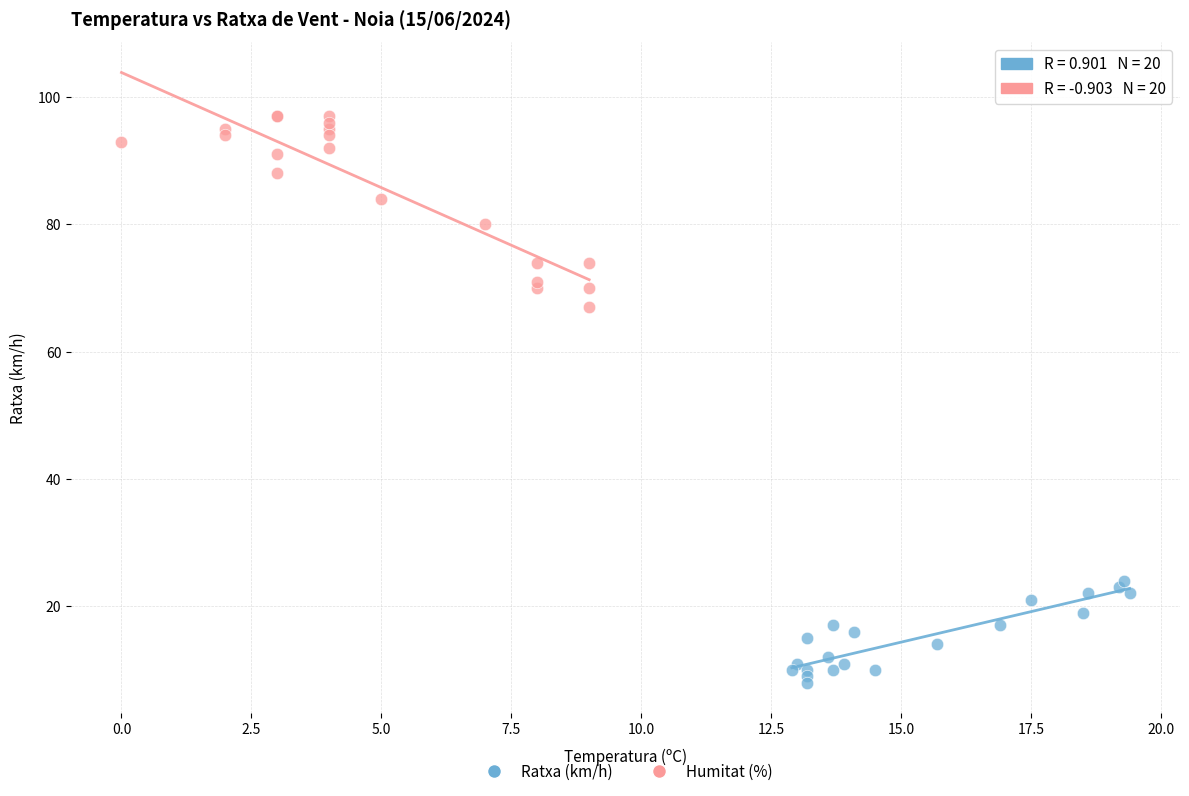

Which series has the widest spread of Y values?

Humitat (%)